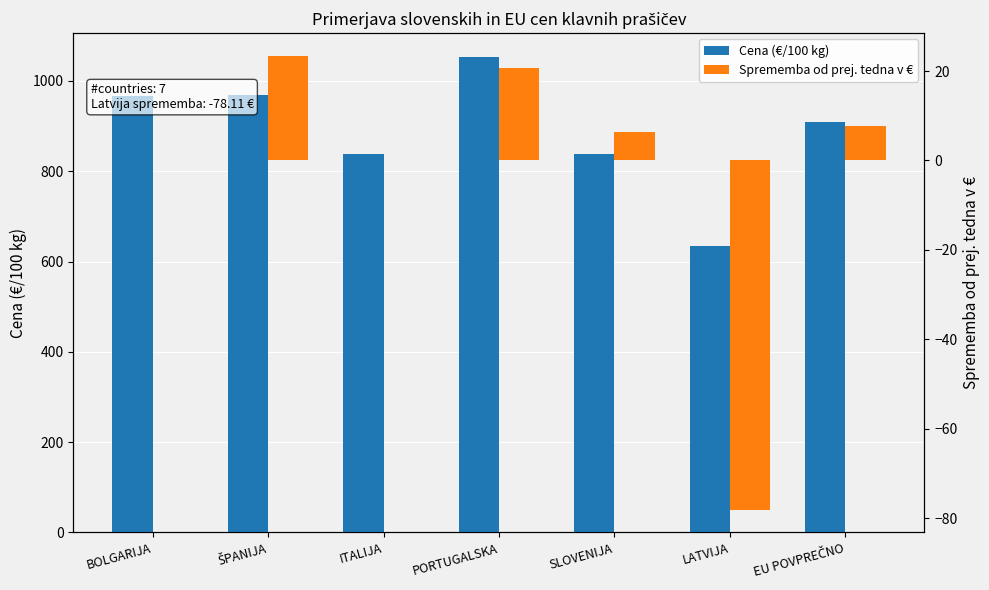

List the labels in order of Cena (€/100 kg) value, largest first.

PORTUGALSKA, ŠPANIJA, BOLGARIJA, EU POVPREČNO, SLOVENIJA, ITALIJA, LATVIJA